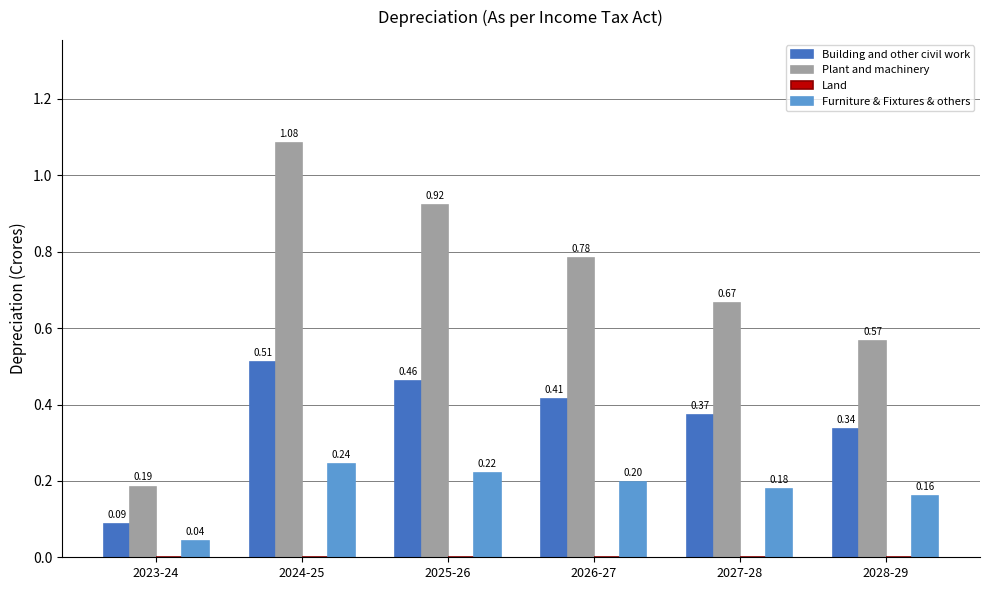

The value of Plant and machinery at 2024-25 is 0.5. True or false?

False